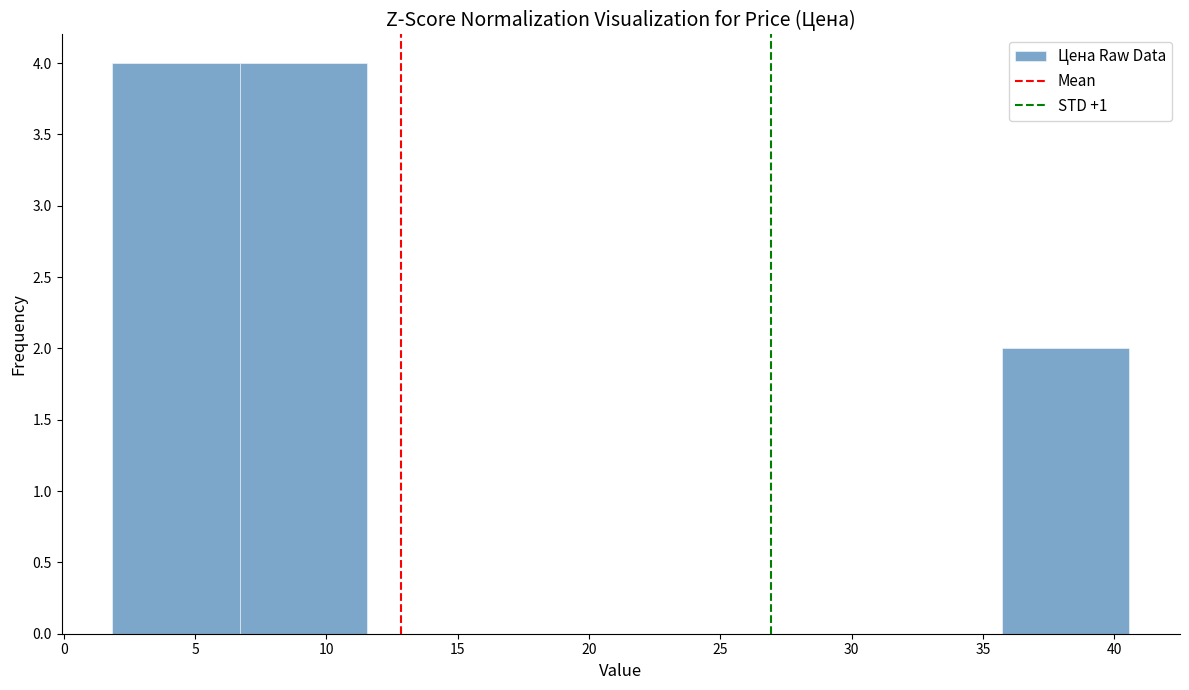

Reading left to right, transcribe this chart: for each bar, give the range it covers on the x-axis and its height. Neither the bar edges nor the heights are printed on the chart, so give them approximately, as read against the axes.

2.0 to 6.5: 4
6.5 to 11.5: 4
11.5 to 16.5: 0
16.5 to 21.0: 0
21.0 to 26.0: 0
26.0 to 31.0: 0
31.0 to 35.5: 0
35.5 to 40.5: 2